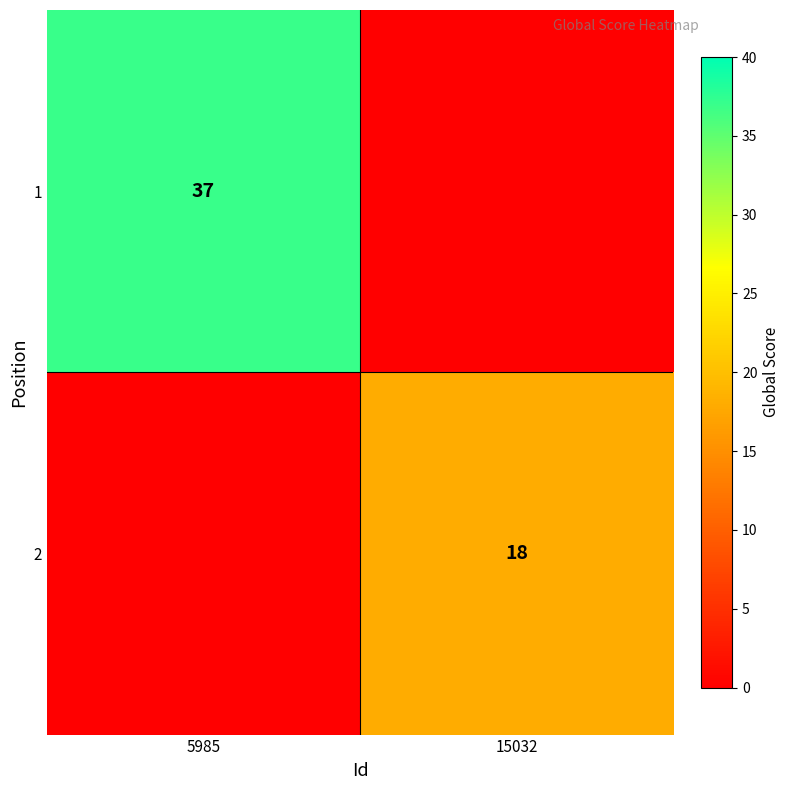

What is the total value across all series at 15032?

18